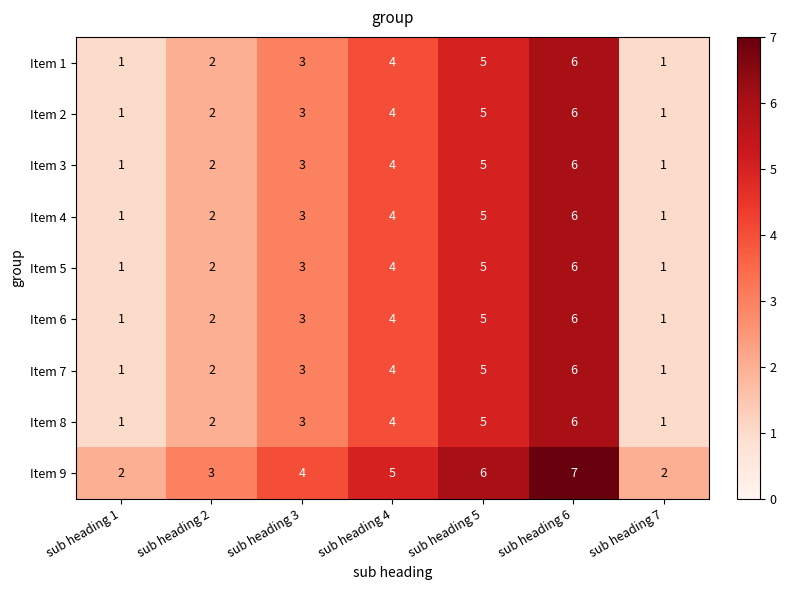

What is the average value of the Item 1 series?

3